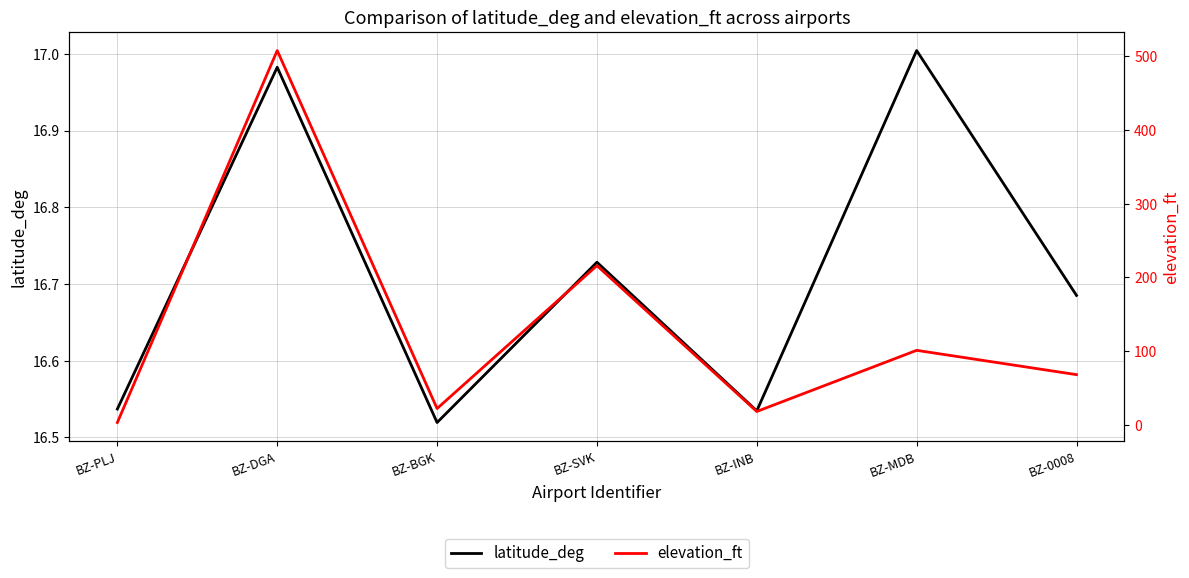

At which category does the chart reach its minimum across all series?

BZ-PLJ